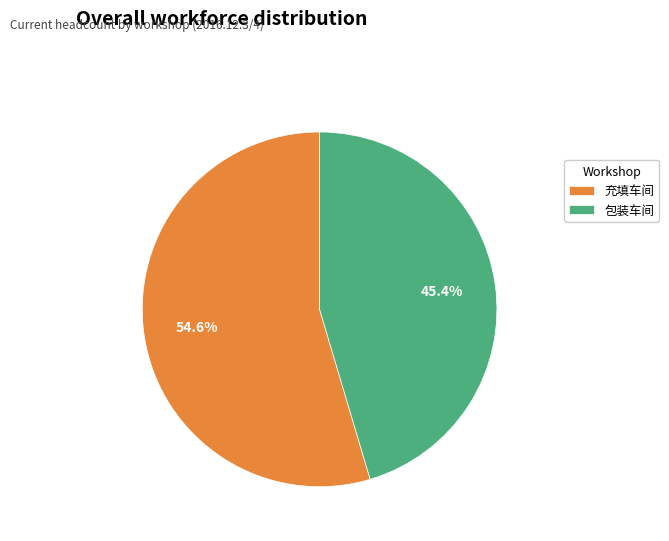

What percentage do 充填车间 and 包装车间 together represent?

100.0%